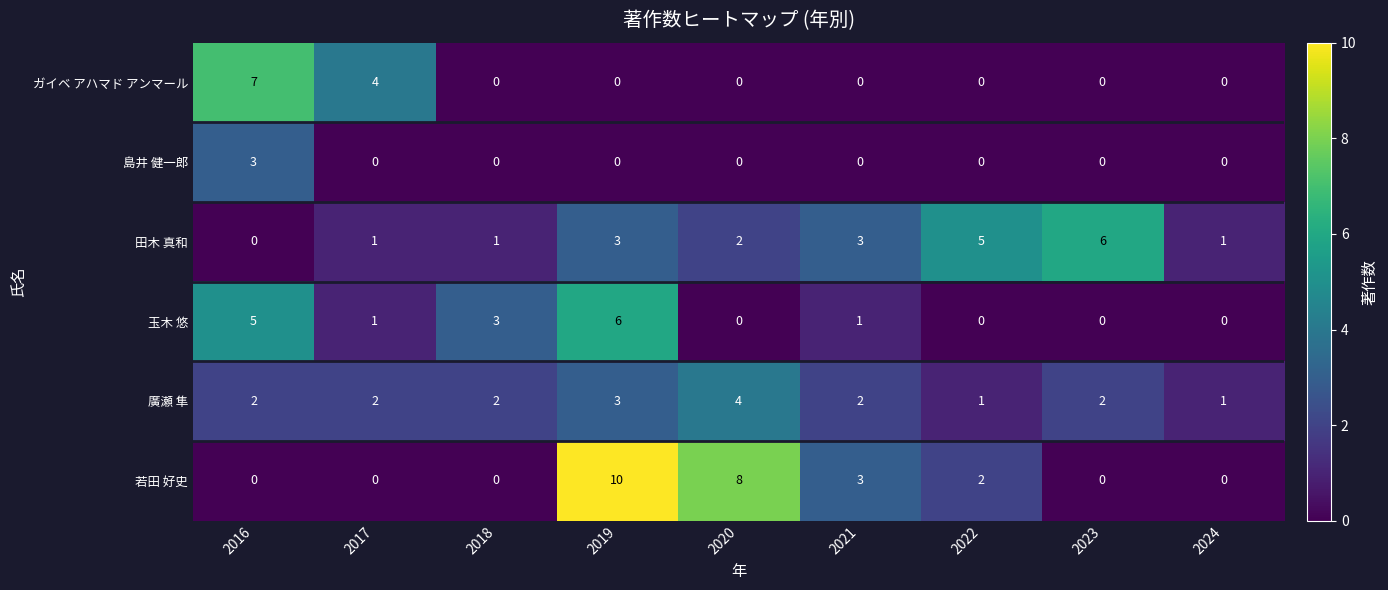

Is the value of 田木 真和 at 2023 greater than the value of 玉木 悠 at 2022?

Yes